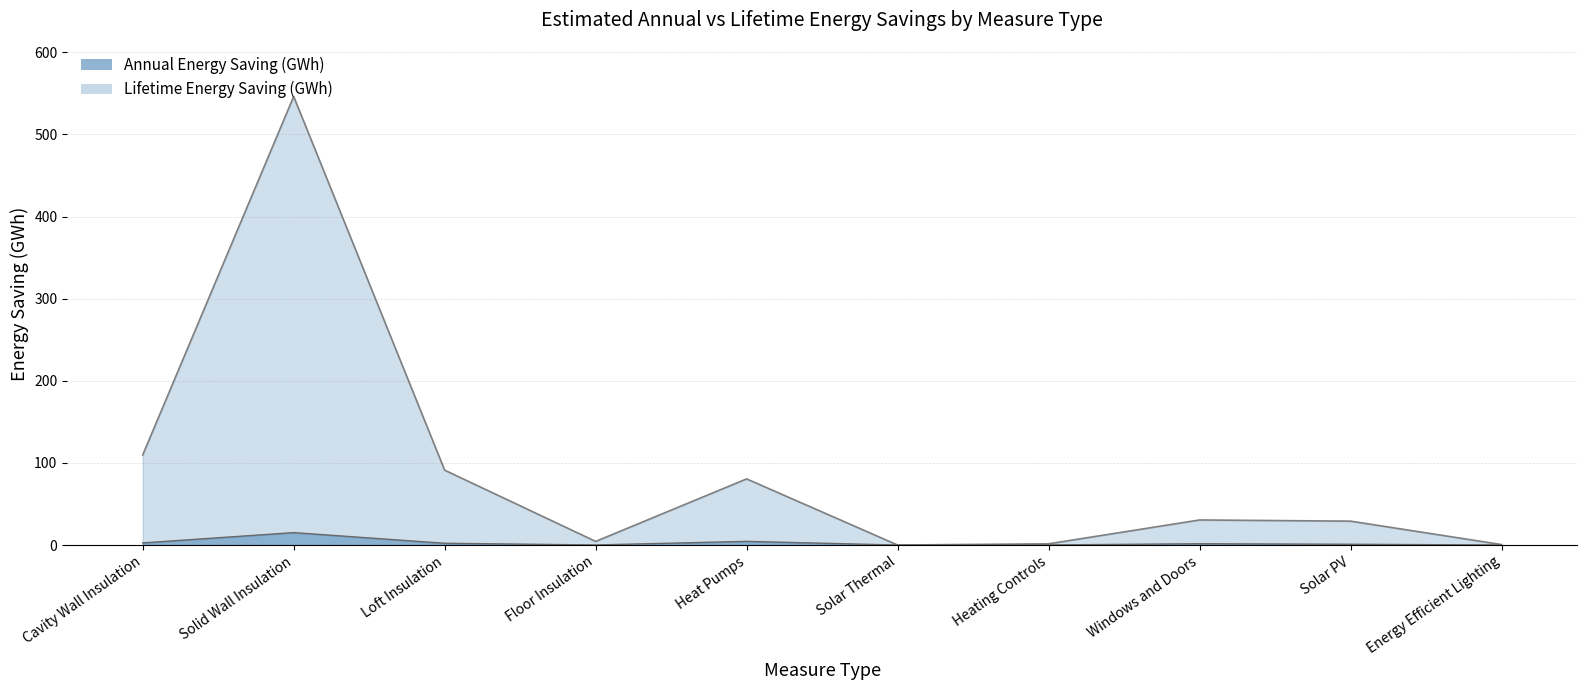

The Lifetime Energy Saving (GWh) series shows 189.5 at Cavity Wall Insulation. True or false?

False